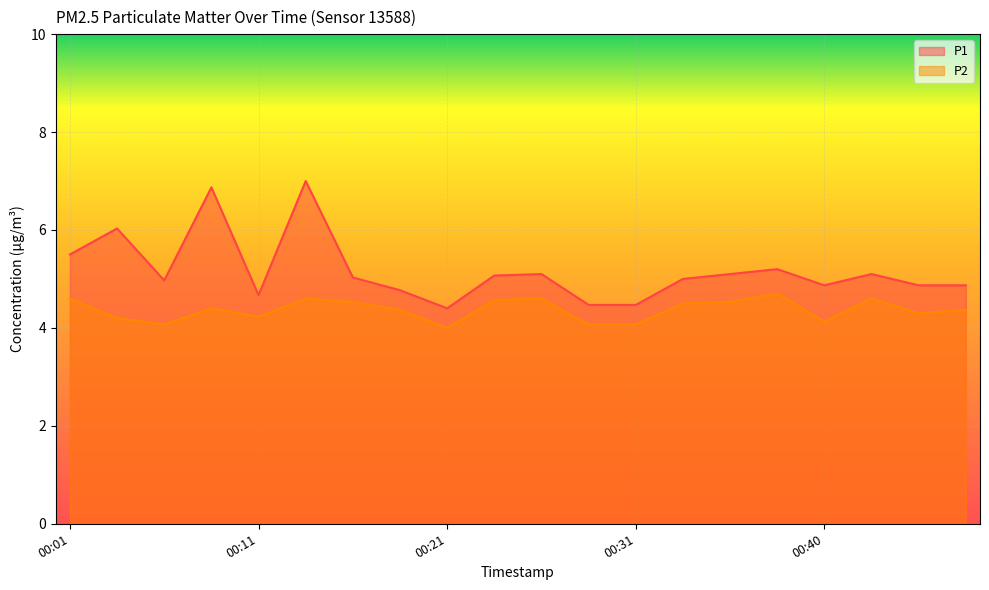

How many series are shown in this chart?

2